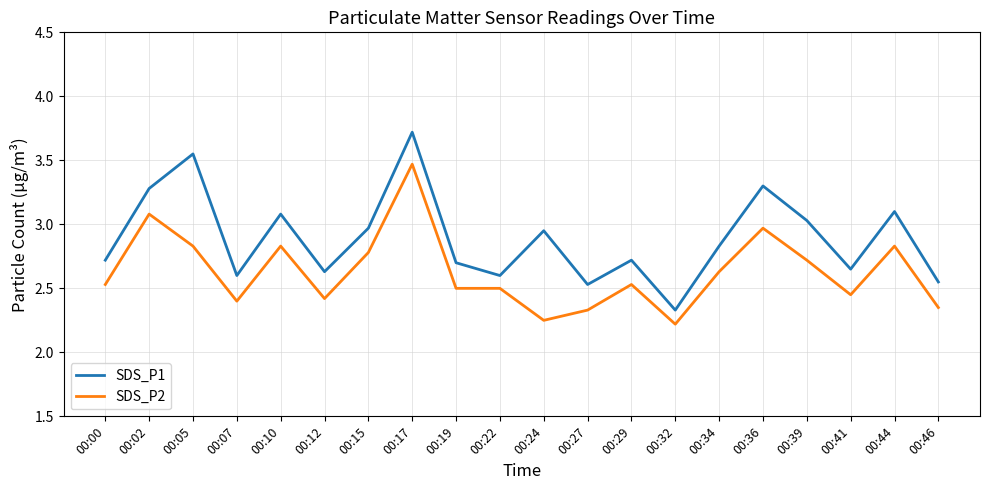

What are all the series names shown in the legend?

SDS_P1, SDS_P2